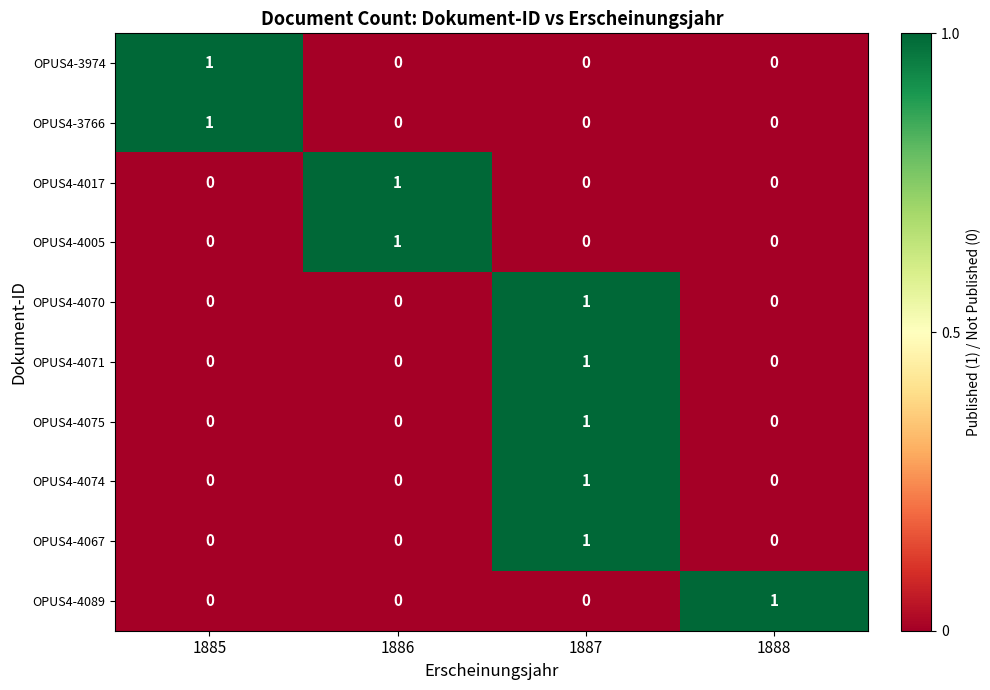

The OPUS4-4089 series shows 0 at 1886. True or false?

True